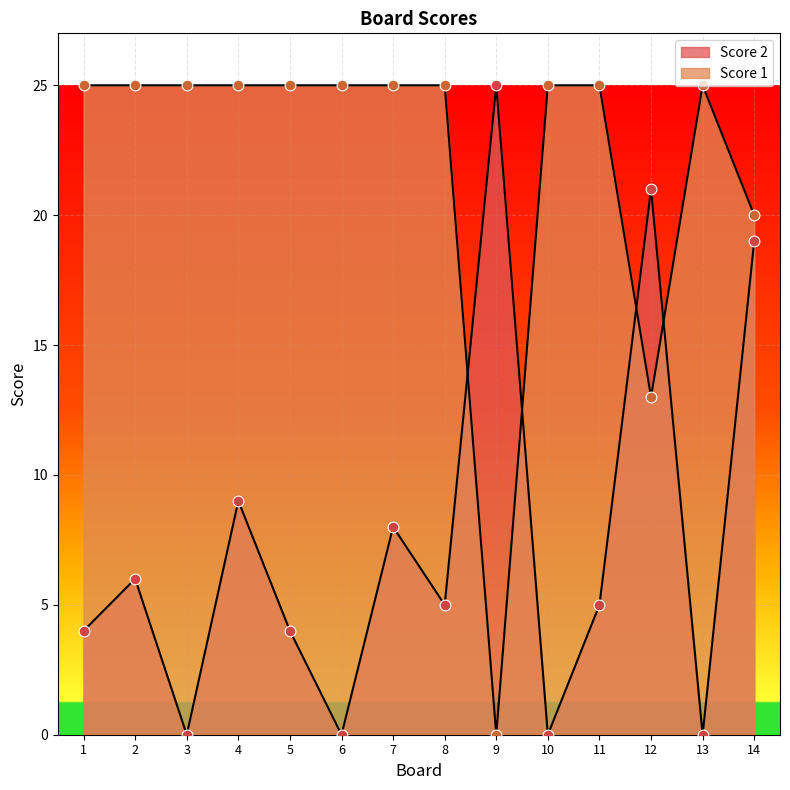

What are all the series names shown in the legend?

Score 2, Score 1